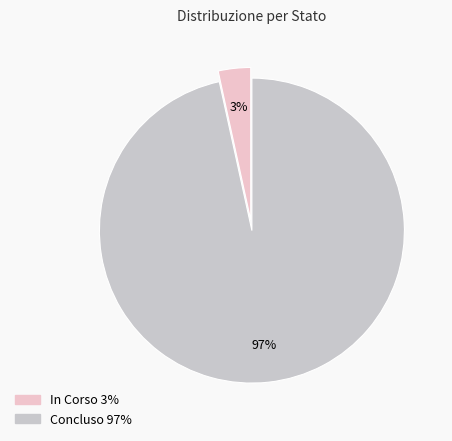

To the nearest percent, what is the average slice percentage?

50%